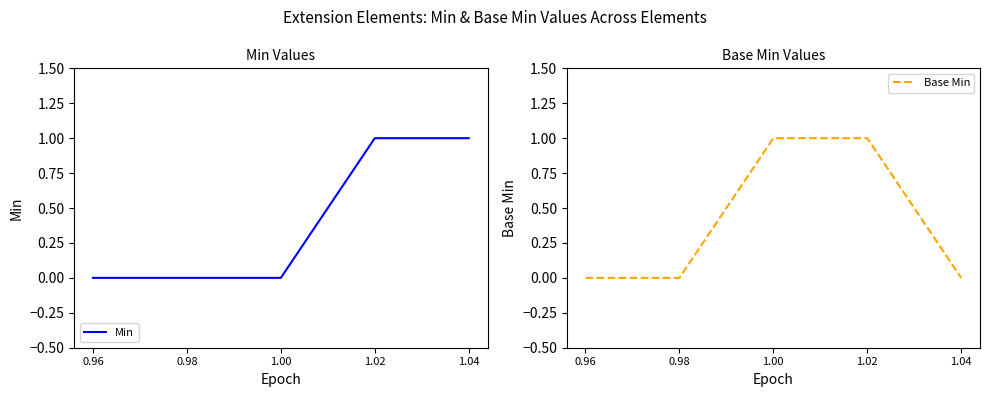

Is the value of Base Min at 1.02 greater than the value of Min at 1.04?

No